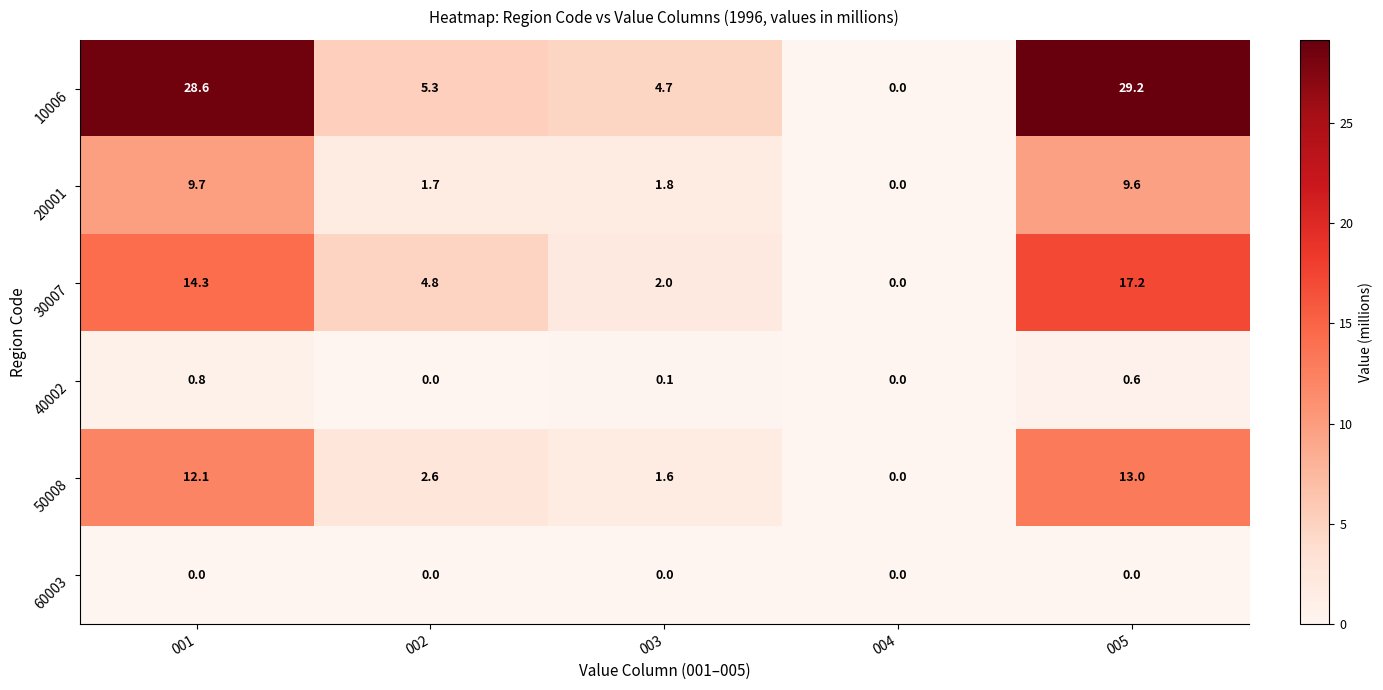

How many series are shown in this chart?

6